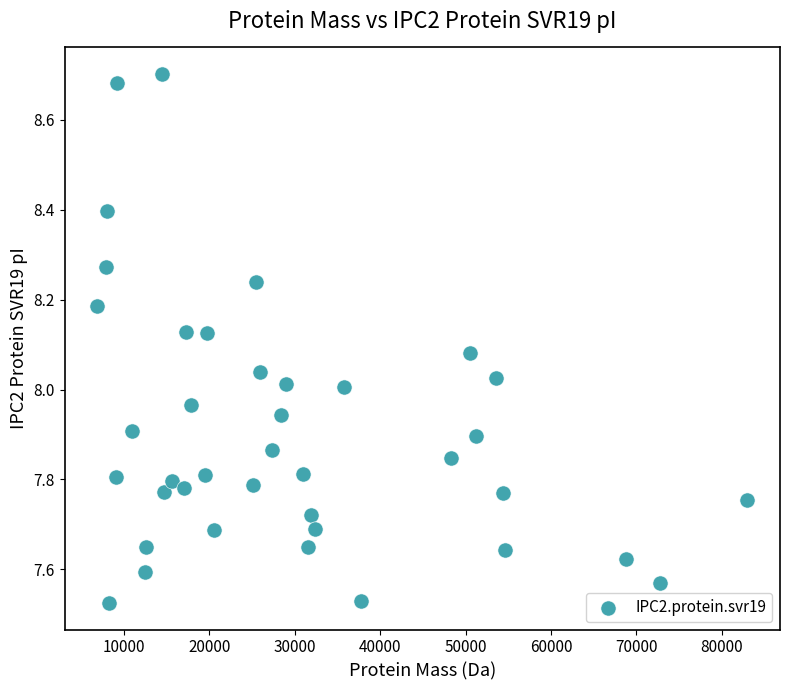

What is the range of X values (max minus min)?

76147.0